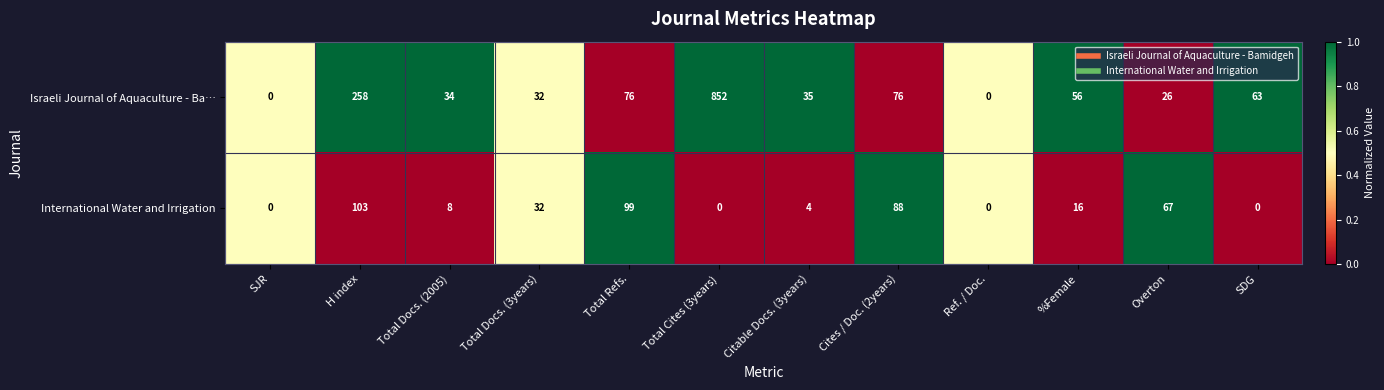

What is the difference between the maximum and minimum values in the International Water and Irrigation series?

103